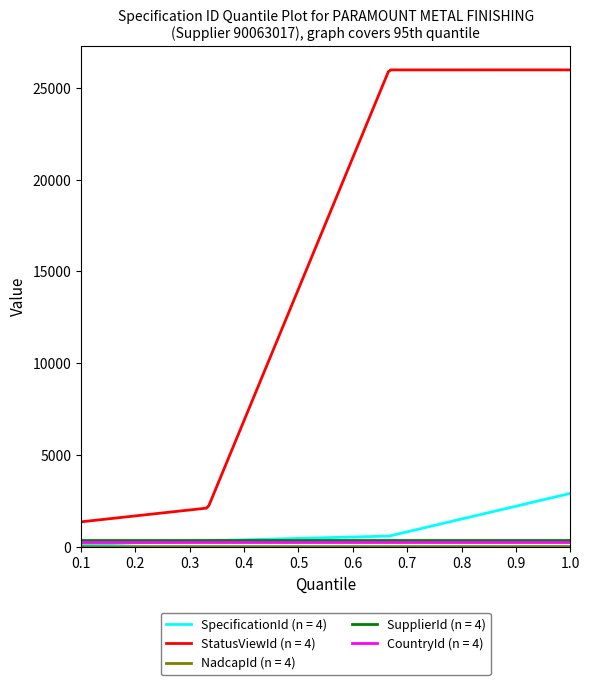

True or false: StatusViewId (n = 4) and SupplierId (n = 4) intersect in this chart.

False